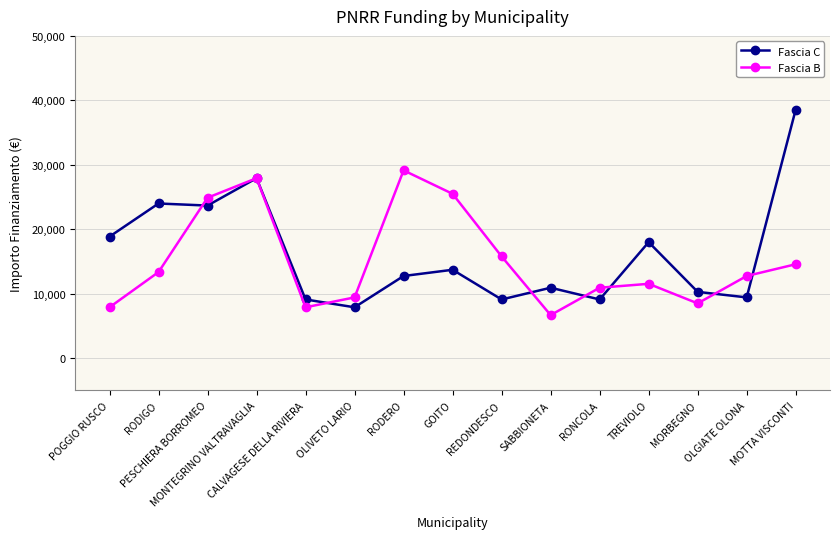

Is it true that Fascia C equals 10926 at SABBIONETA?

True